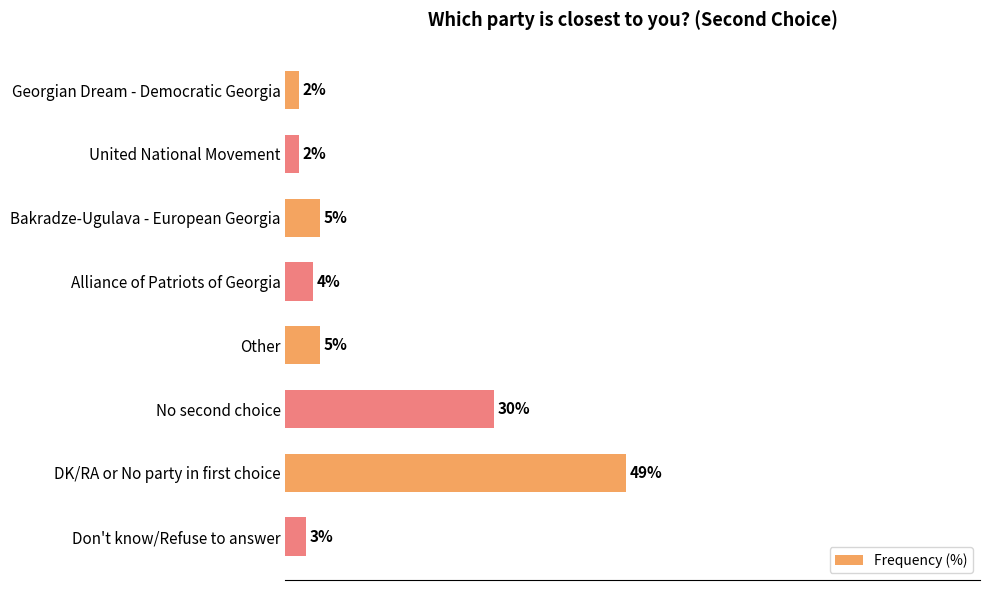

What is the label of the 5th bar from the bottom?

Alliance of Patriots of Georgia